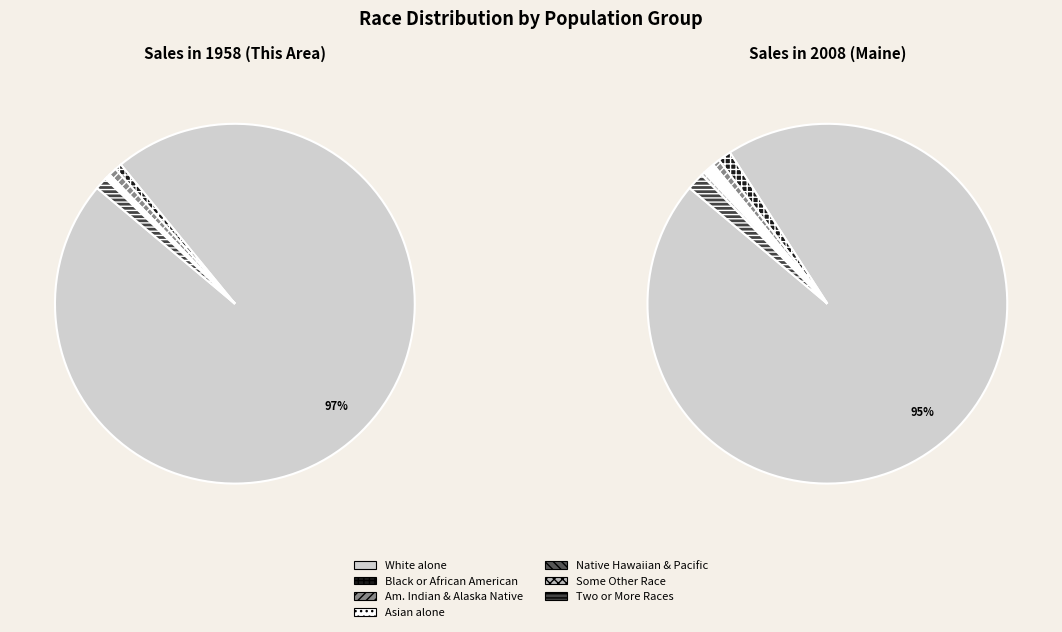

How much of the chart is everything except White alone?

3.0%